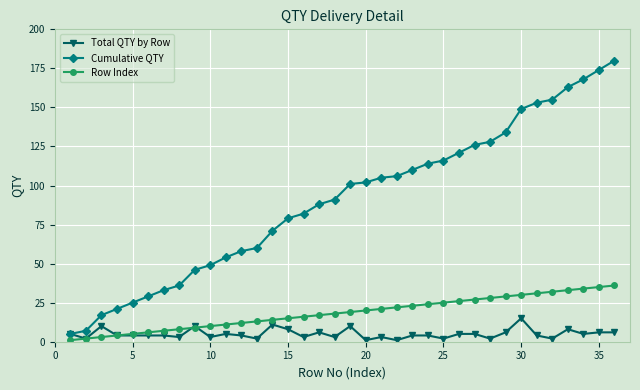

Rank the series by their average value, from highest to lowest.

Cumulative QTY, Row Index, Total QTY by Row